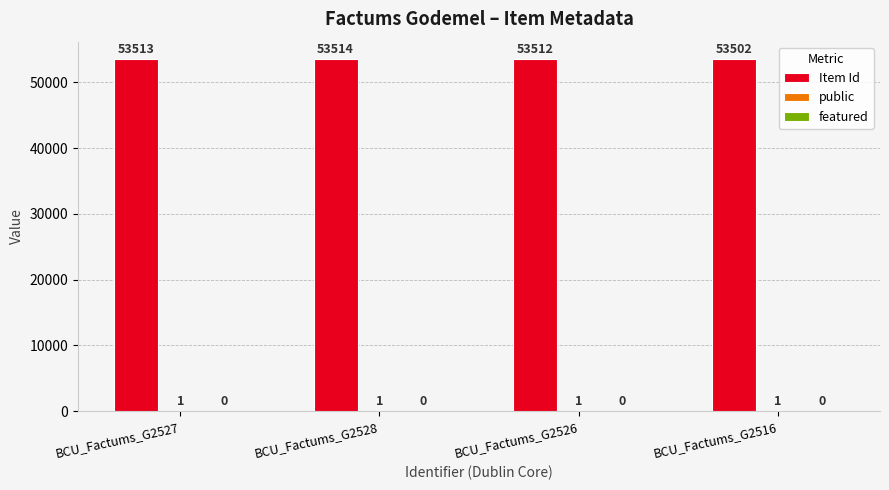

What value does the Item Id series have at BCU_Factums_G2516?

53502